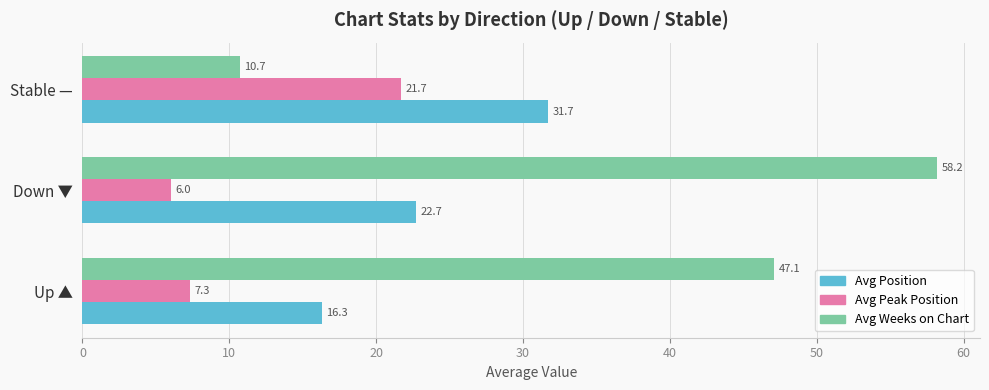

The Avg Position series shows 20.9 at Stable —. True or false?

False